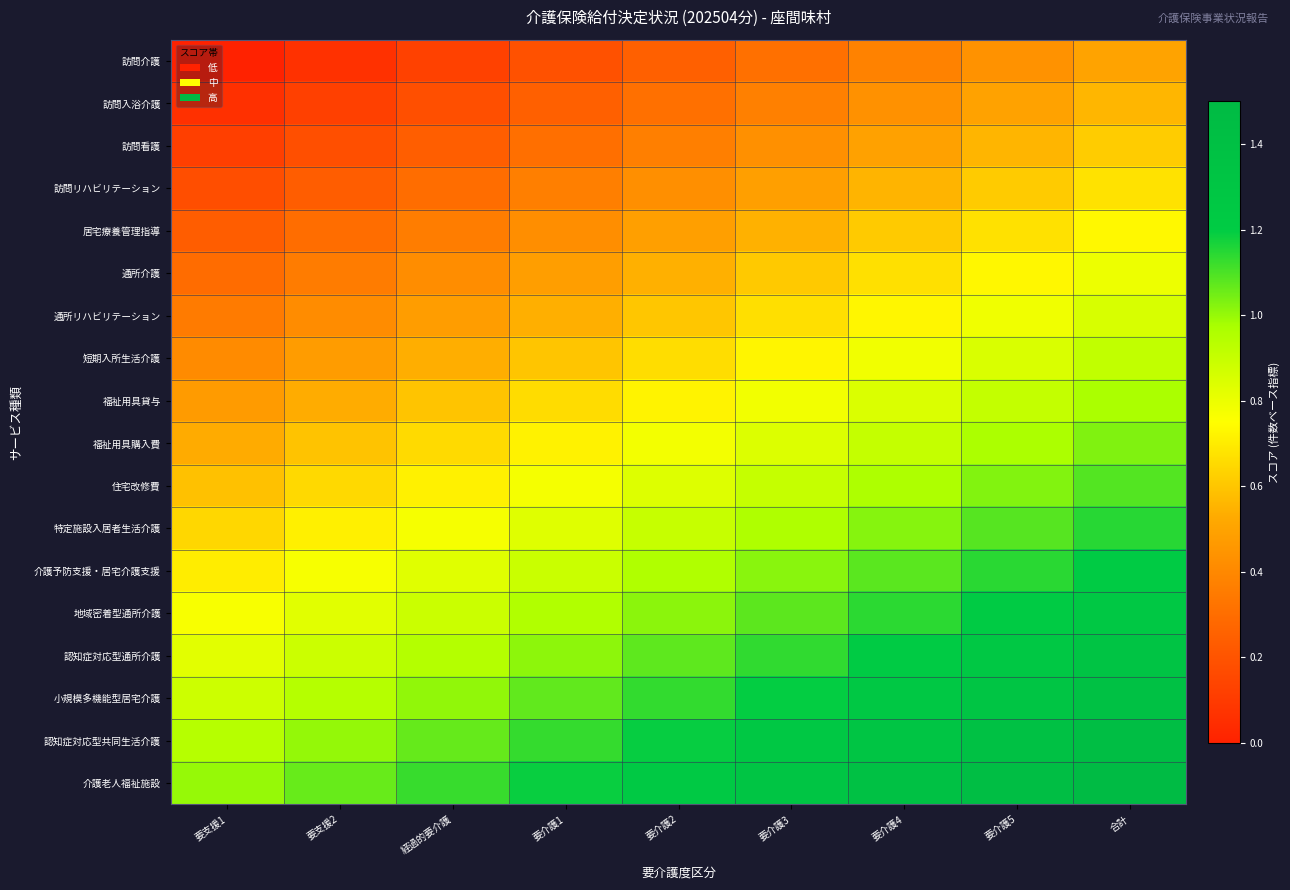

Rank the series by their maximum value, from lowest to highest.

訪問介護, 訪問入浴介護, 訪問看護, 訪問リハビリテーション, 居宅療養管理指導, 通所介護, 通所リハビリテーション, 短期入所生活介護, 福祉用具貸与, 福祉用具購入費, 住宅改修費, 特定施設入居者生活介護, 介護予防支援・居宅介護支援, 地域密着型通所介護, 認知症対応型通所介護, 小規模多機能型居宅介護, 認知症対応型共同生活介護, 介護老人福祉施設